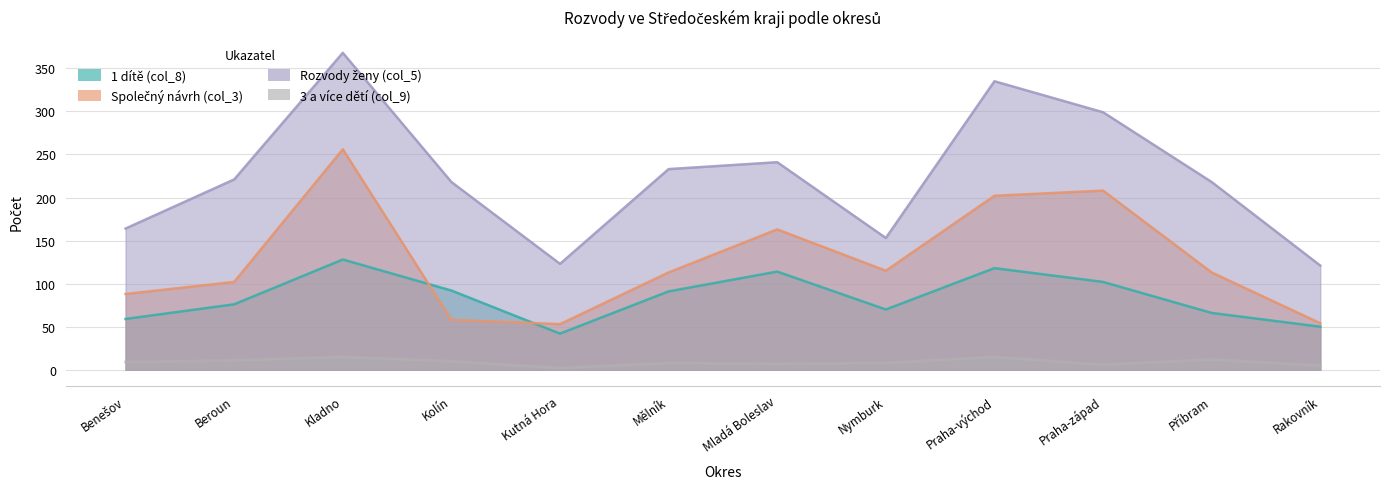

Rank the series by their average value, from highest to lowest.

Rozvody ženy (col_5), Společný návrh (col_3), 1 dítě (col_8), 3 a více dětí (col_9)